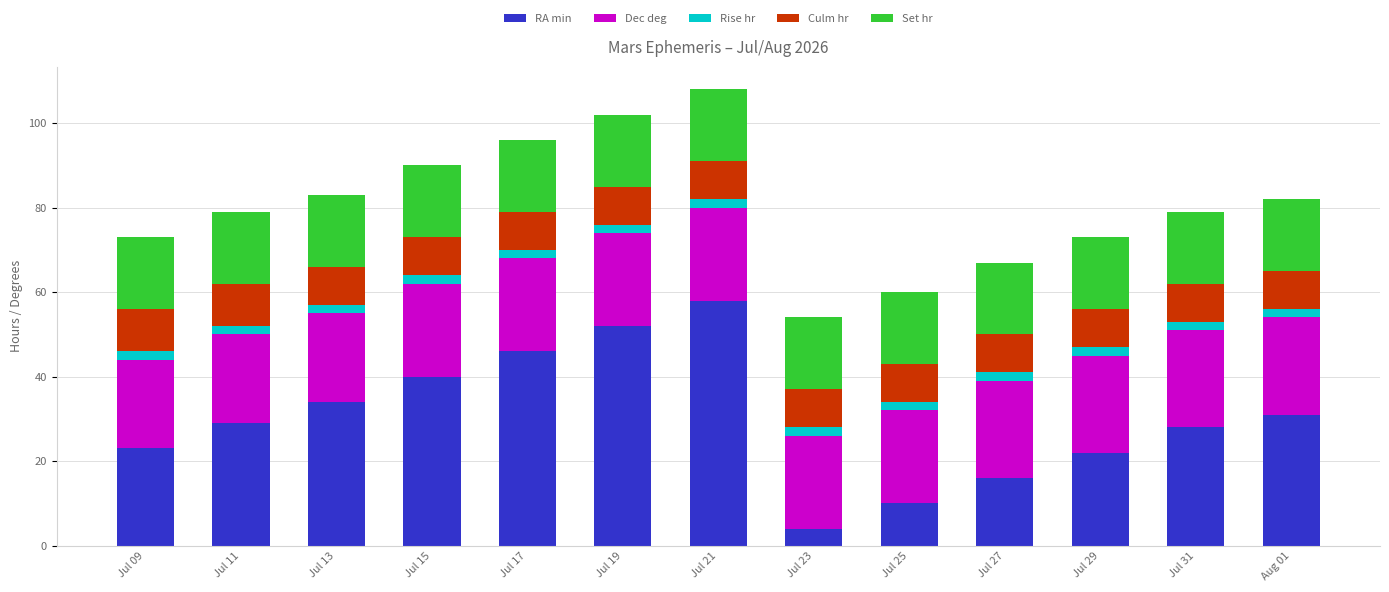

What is the minimum value for RA min?

4